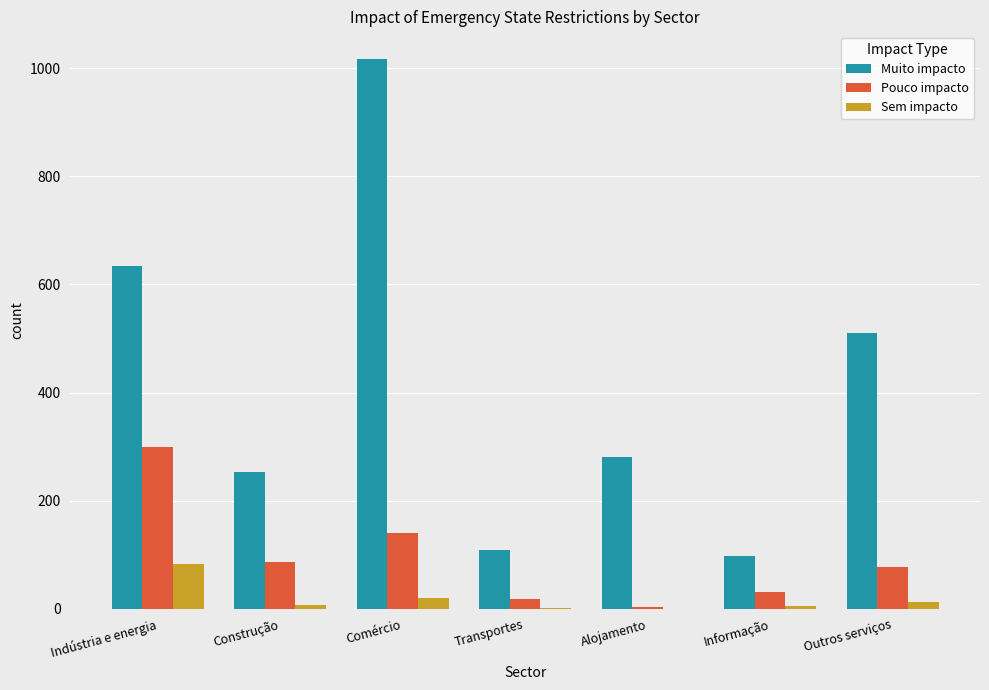

Is it true that Muito impacto equals 1453 at Comércio?

False